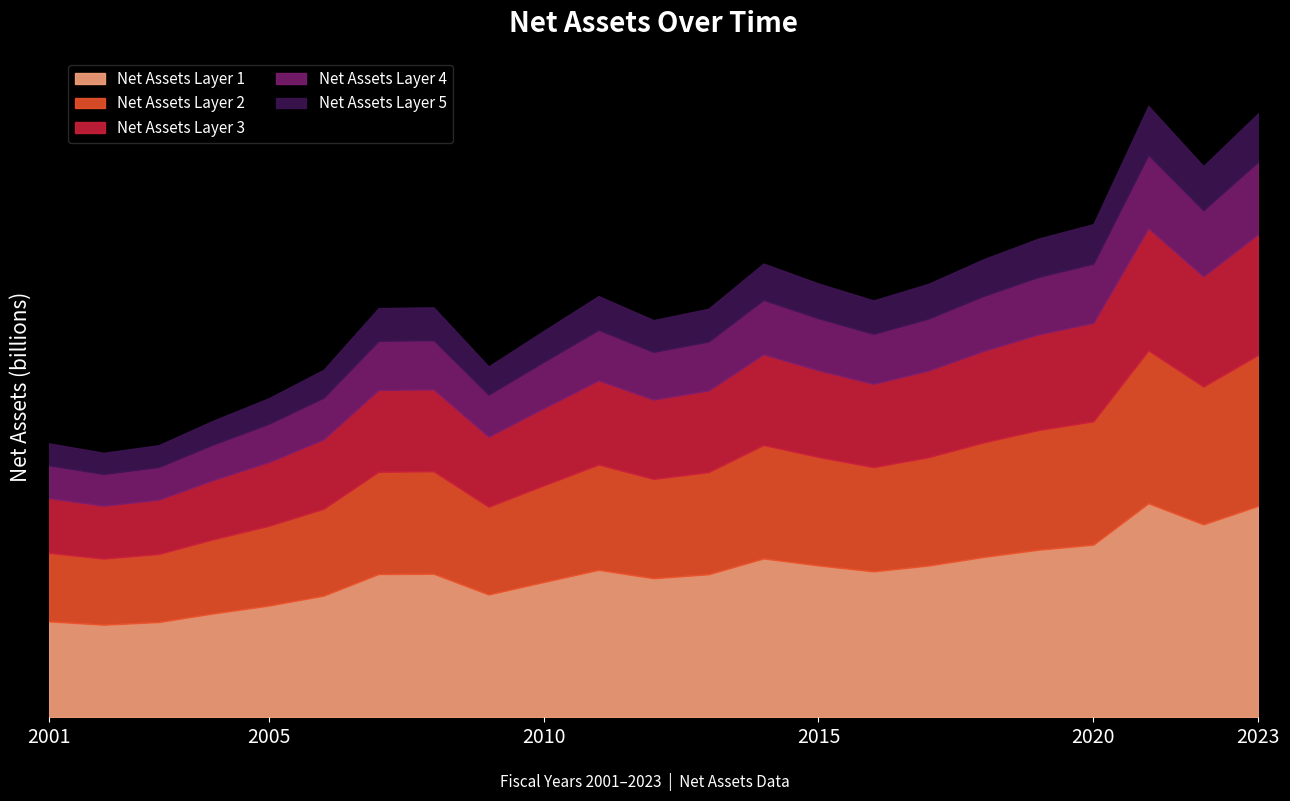

Read the value at 2002.

0.5